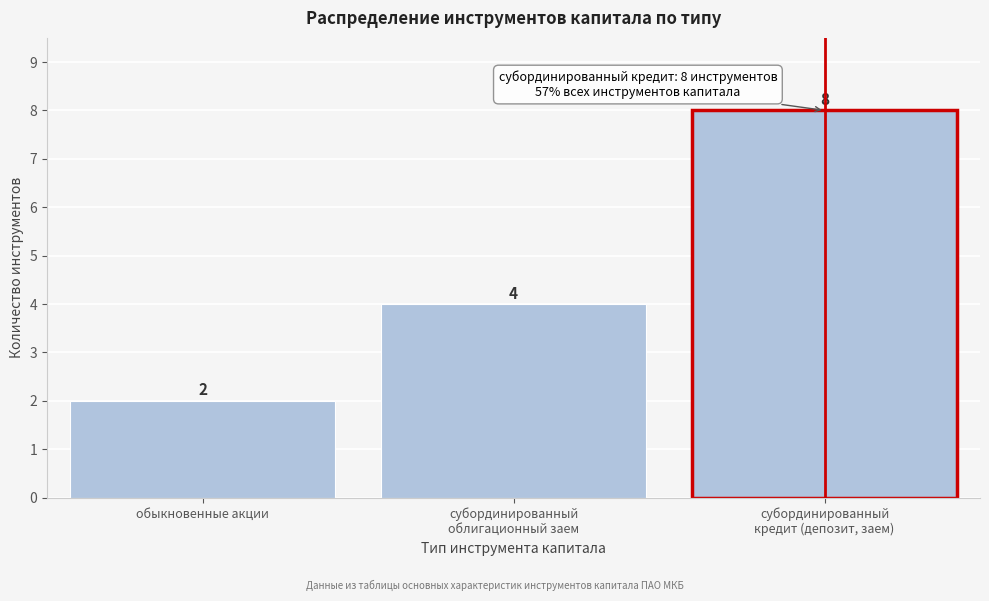

Reading left to right, transcribe all the data shown in this chart.

2	4	8